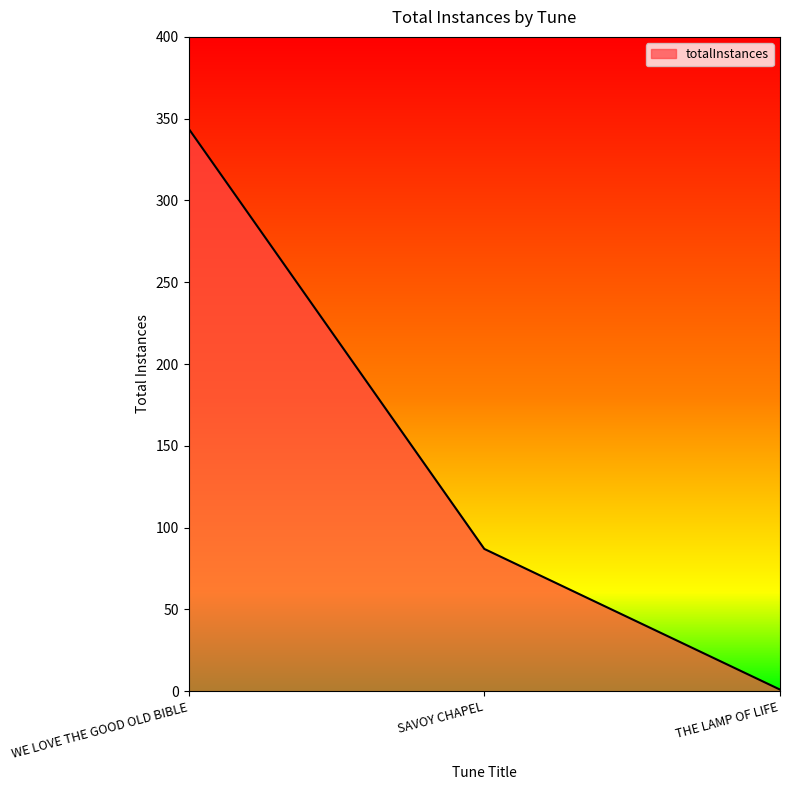

Which has a higher value, WE LOVE THE GOOD OLD BIBLE or SAVOY CHAPEL?

WE LOVE THE GOOD OLD BIBLE